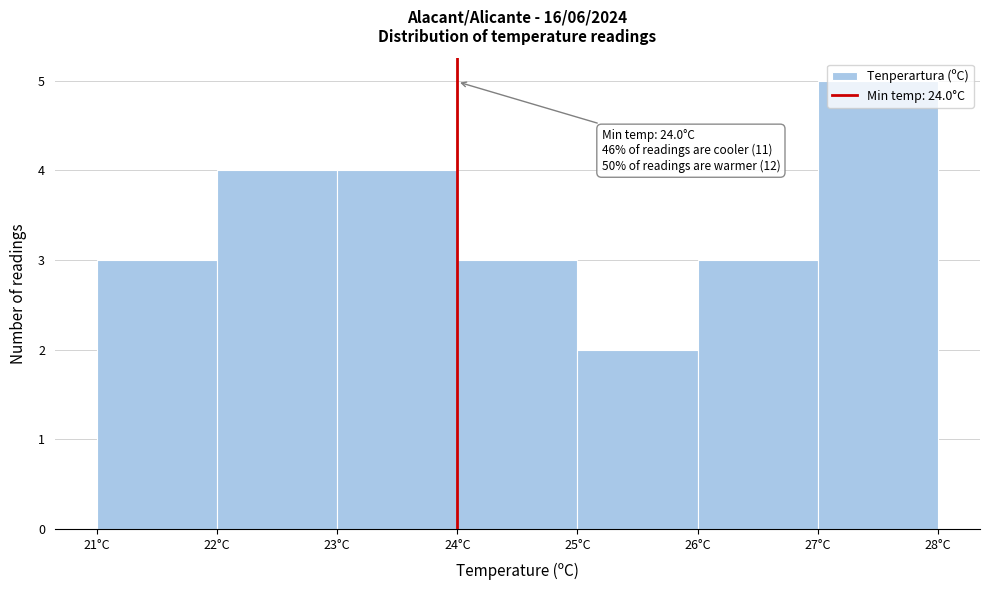

Over which range of the x-axis is the bar tallest?

27 to 28